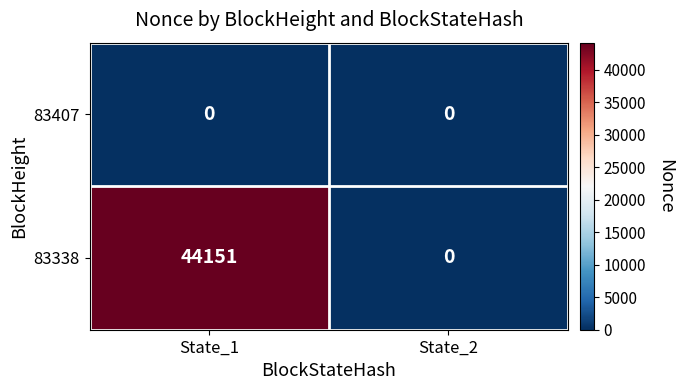

What is the greatest value displayed?

44151